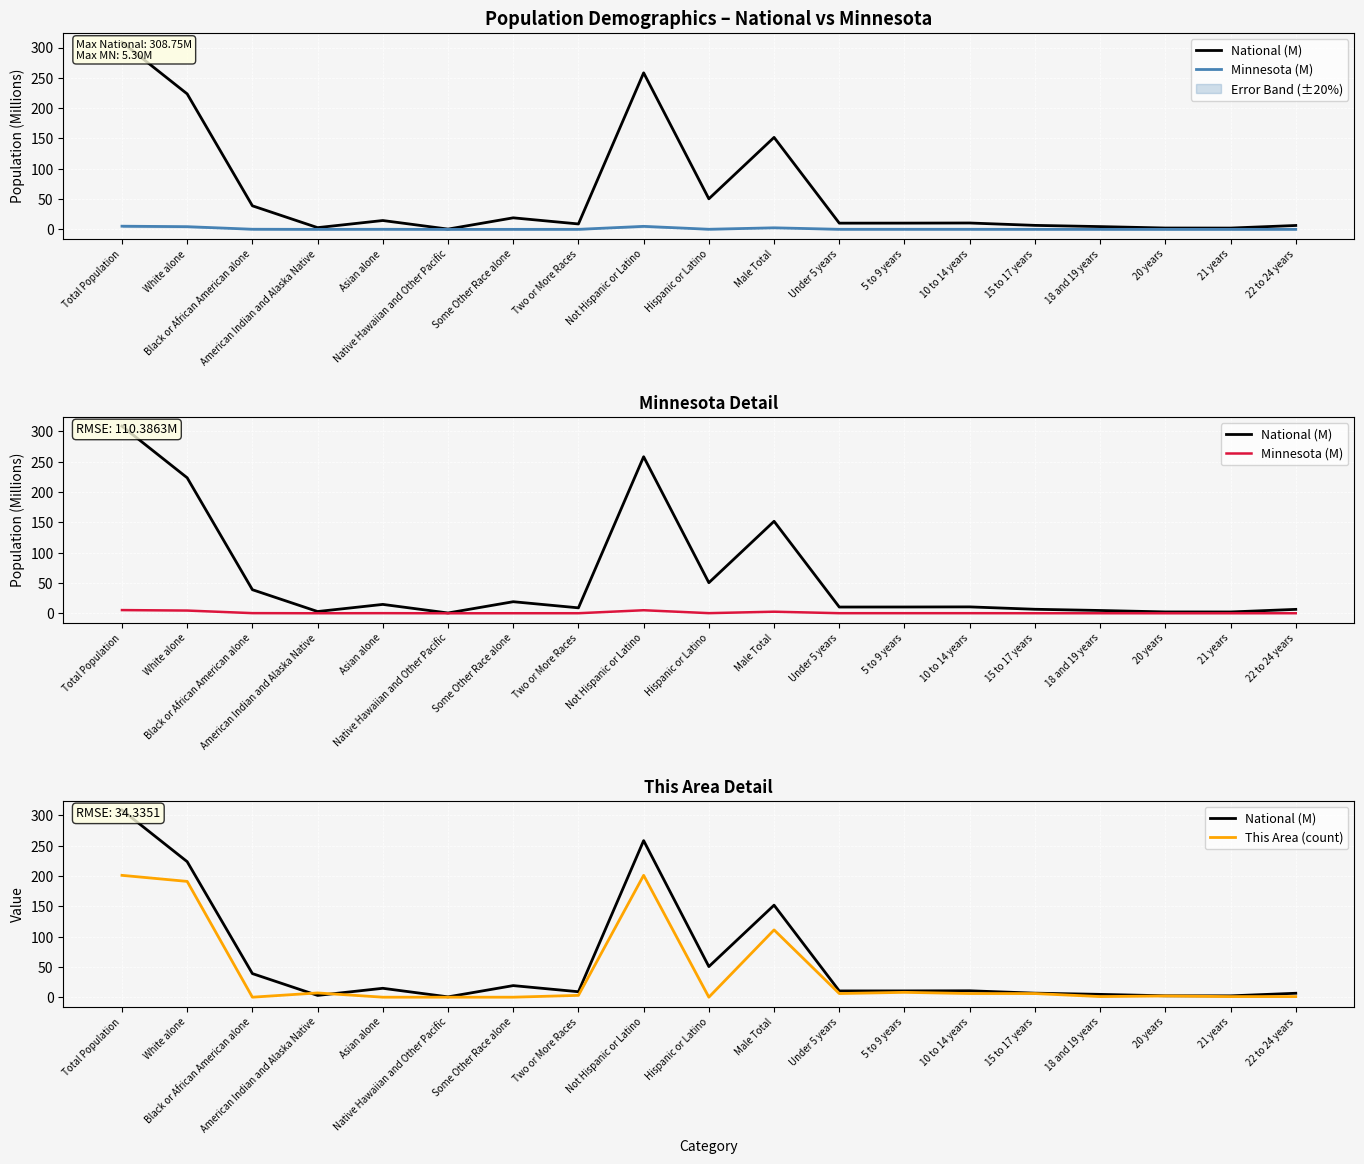

What is the label of the 11th point from the left?

Male Total